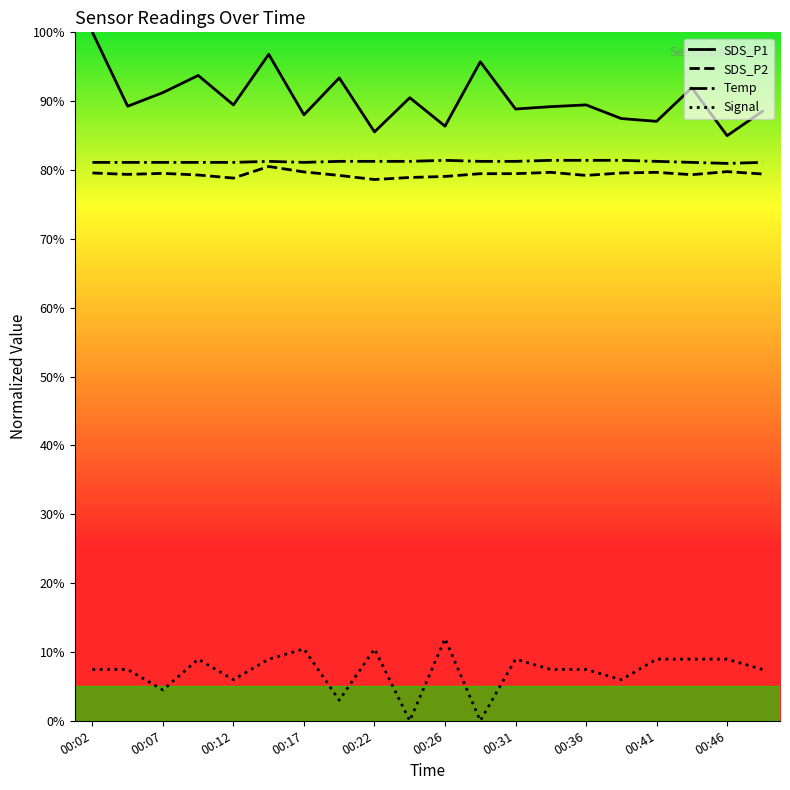

Does the chart display data point markers on the line(s)?

No